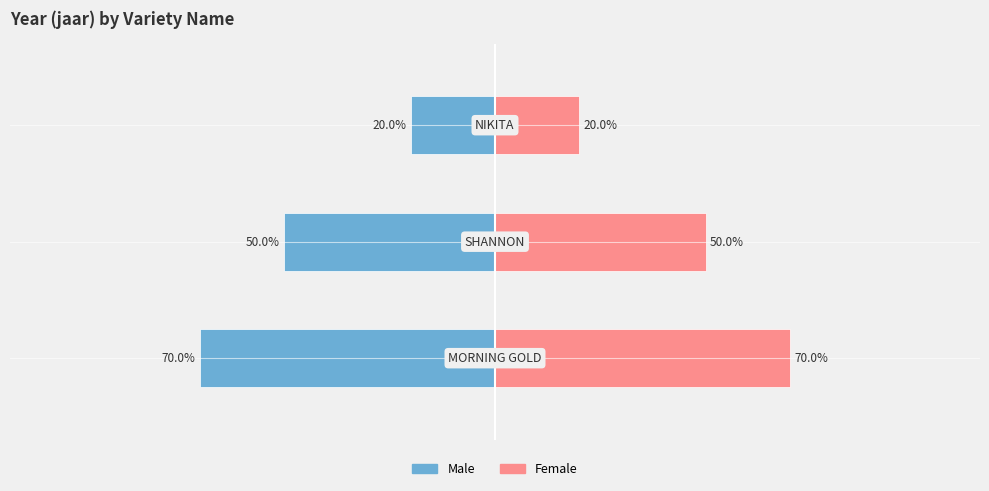

The value of Male at −100 is -50. True or false?

True